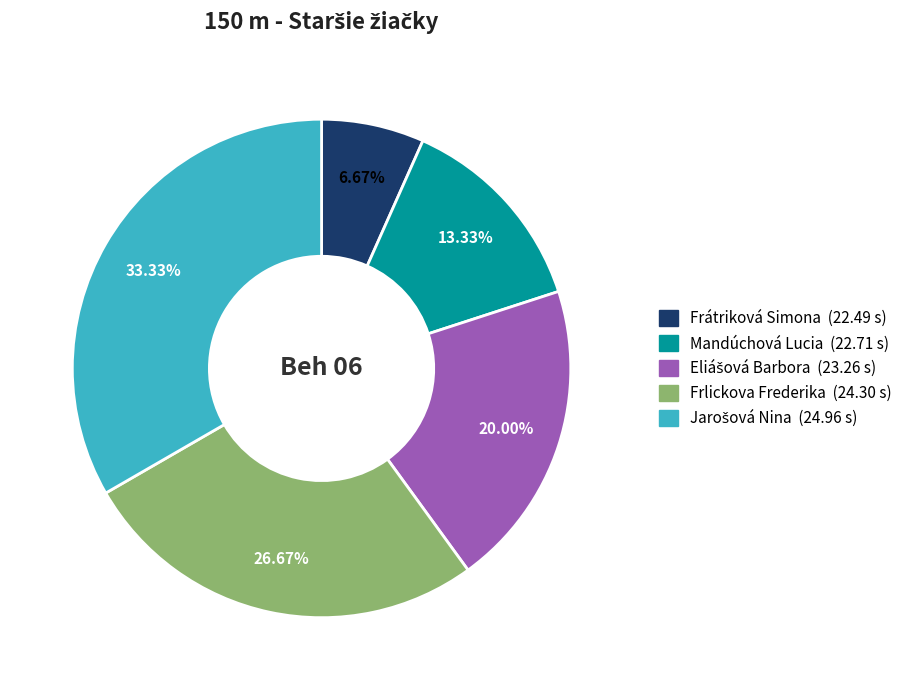

What portion of the pie excludes Mandúchová Lucia?

86.7%